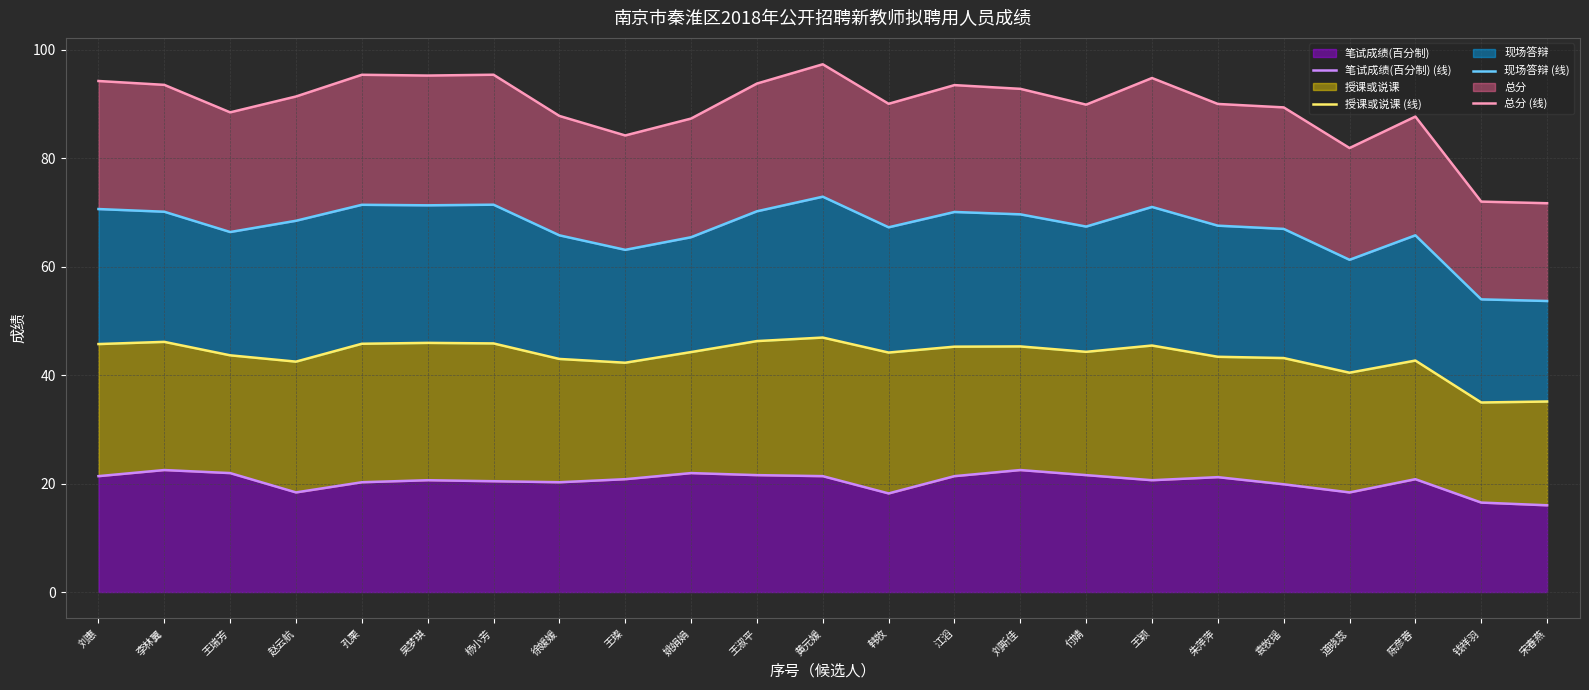

True or false: 授课或说课 (线) has a value of 20.7 at 宋春燕.

False